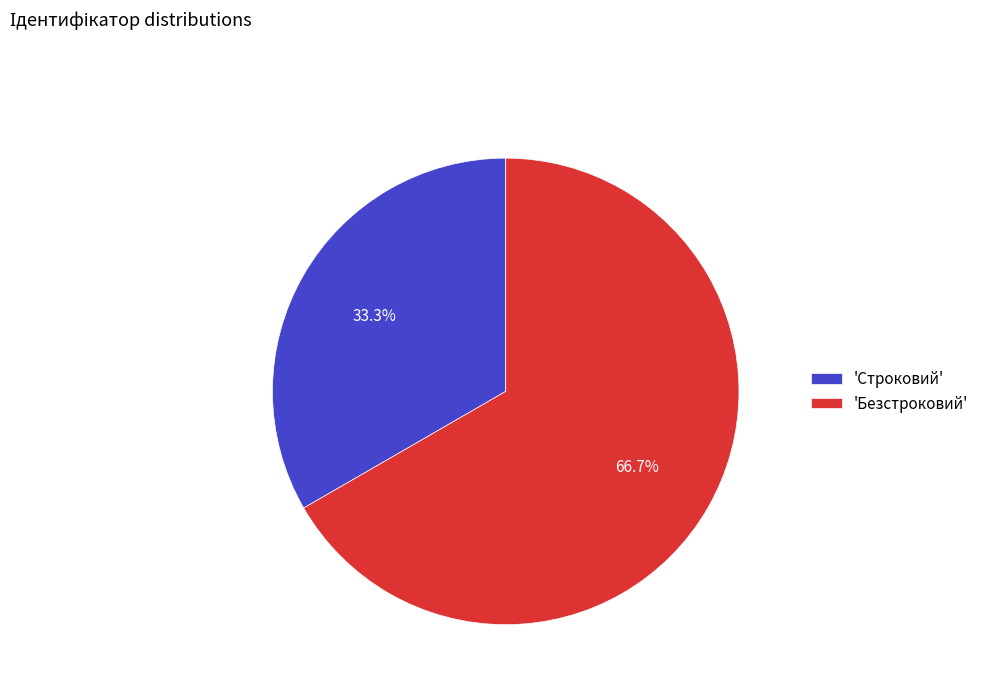

Which category has the biggest portion of the pie?

'Безстроковий'